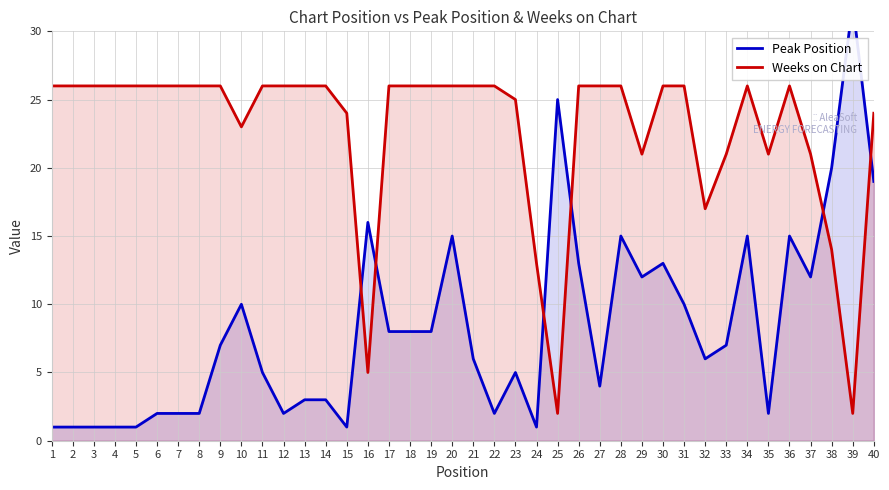

List the labels in order of Weeks on Chart value, smallest first.

25, 39, 16, 24, 38, 32, 29, 33, 35, 37, 10, 15, 40, 23, 1, 2, 3, 4, 5, 6, 7, 8, 9, 11, 12, 13, 14, 17, 18, 19, 20, 21, 22, 26, 27, 28, 30, 31, 34, 36